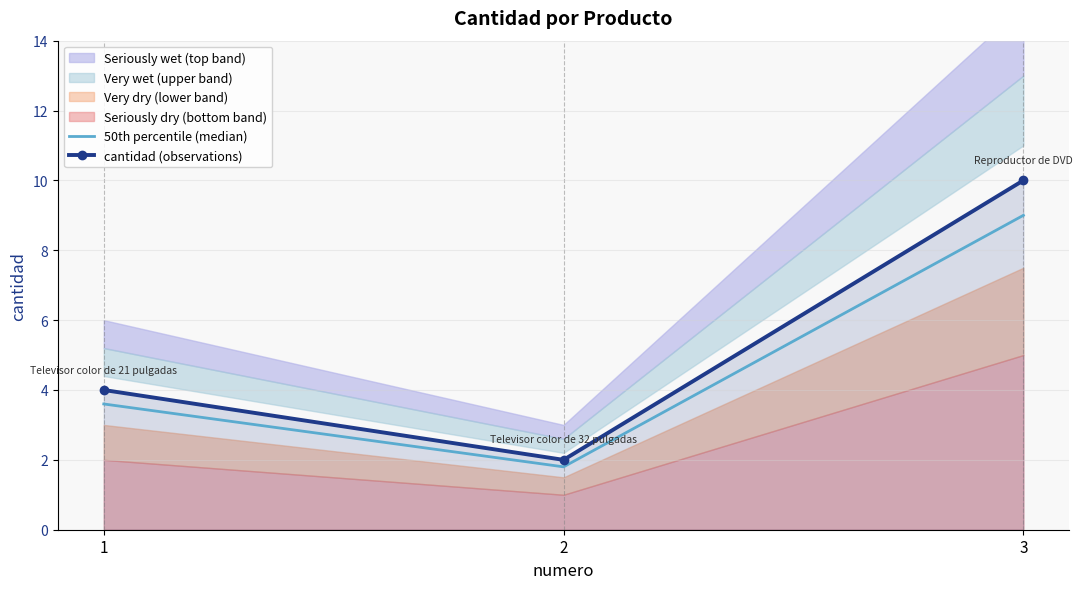

What is the maximum value for cantidad (observations)?

10.0